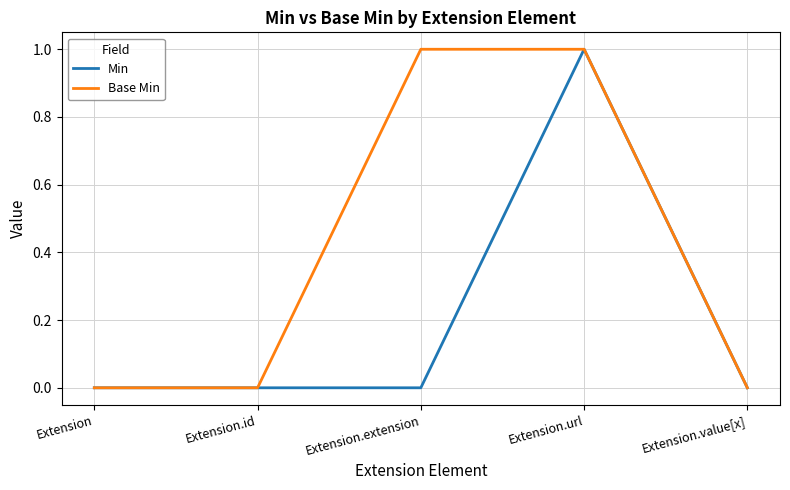

The value of Min at Extension.extension is 0. True or false?

True